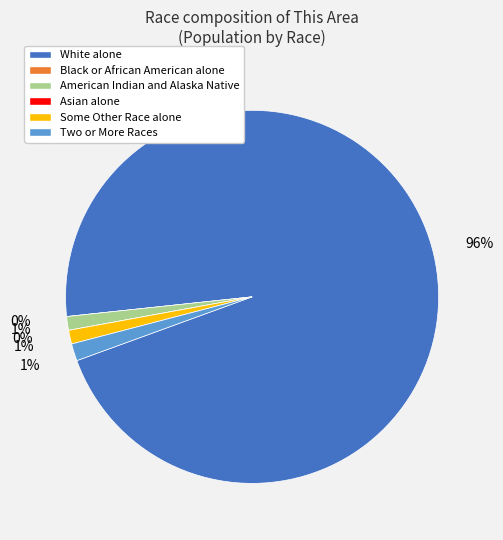

Which category has the biggest portion of the pie?

White alone